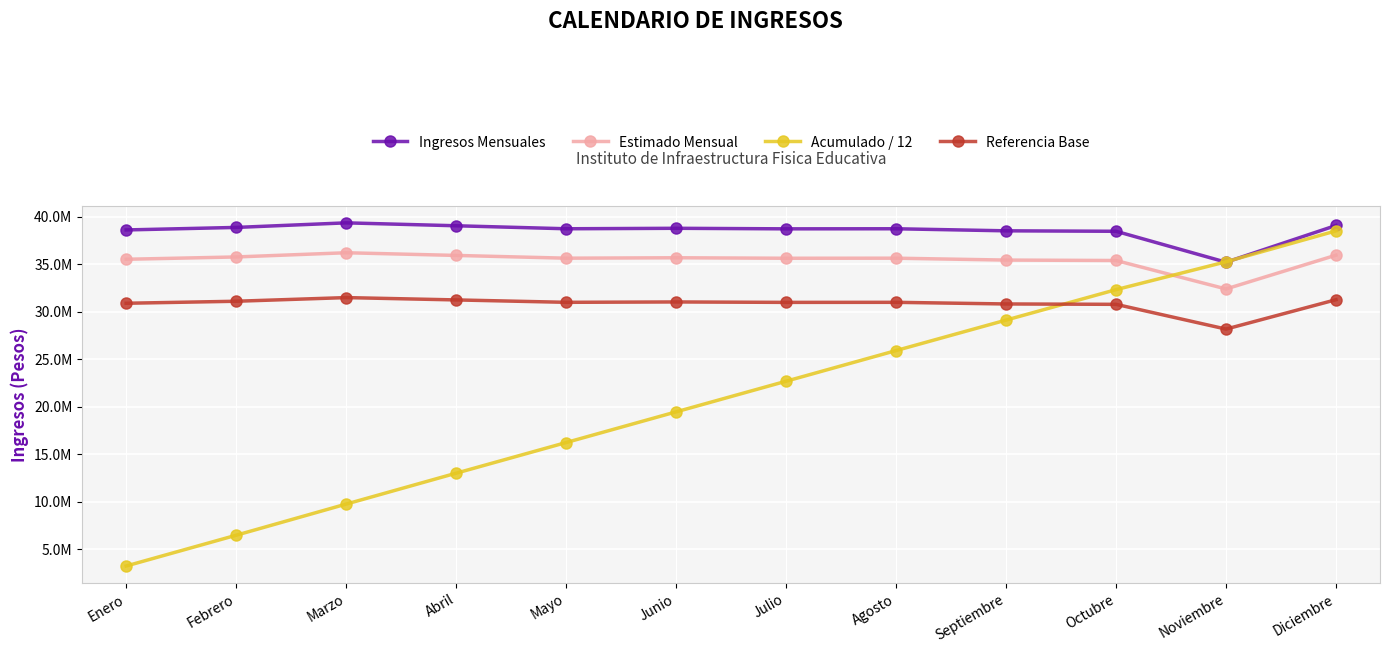

What is the value of the Estimado Mensual point at the 10th from the left?

35413861.6